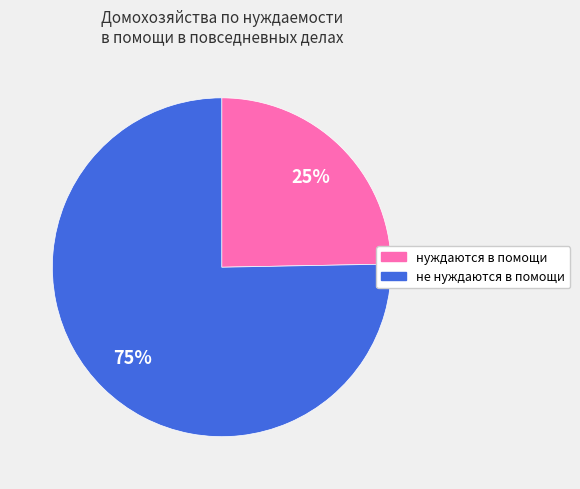

True or false: не нуждаются в помощи accounts for 75% of the total.

True